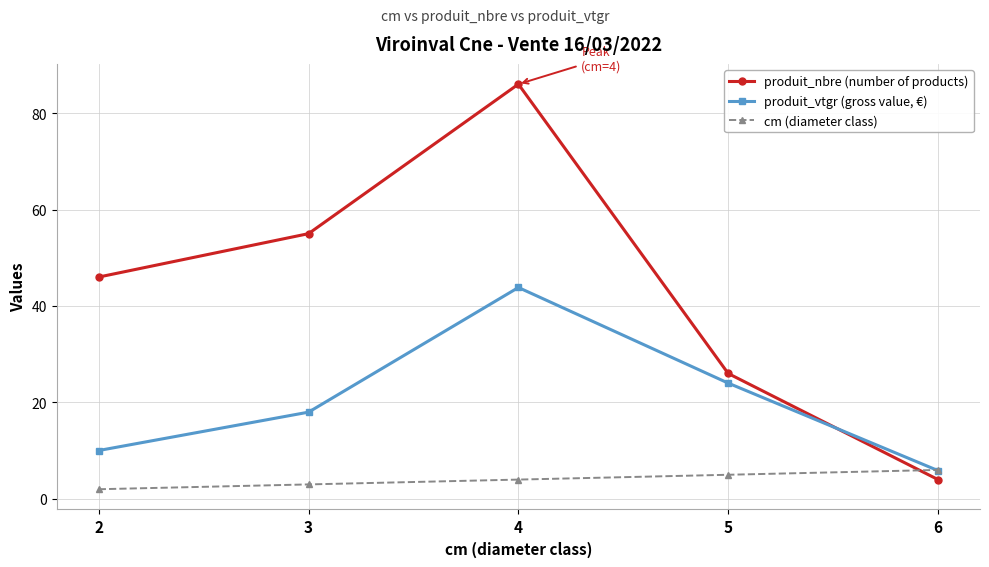

What is the sum of the produit_vtgr (gross value, €) values at 5 and 6?

29.9